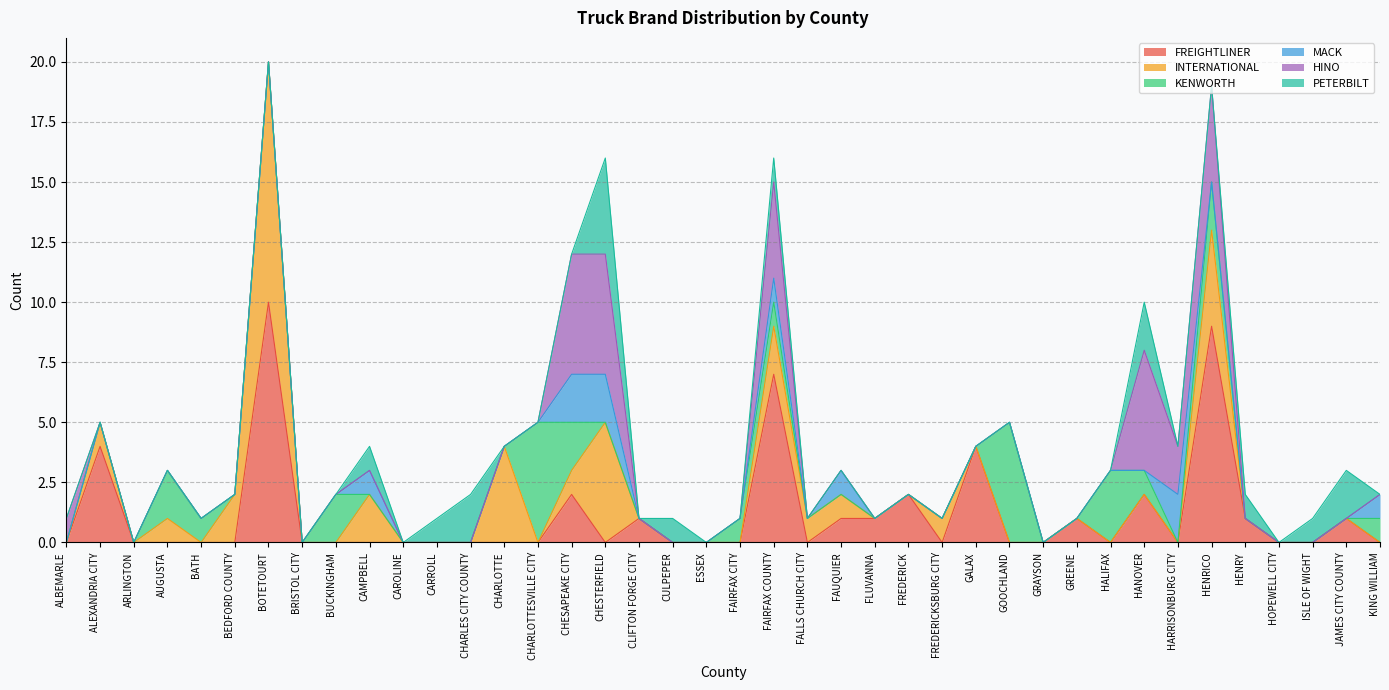

At how many categories does at least one series exceed 2?

12